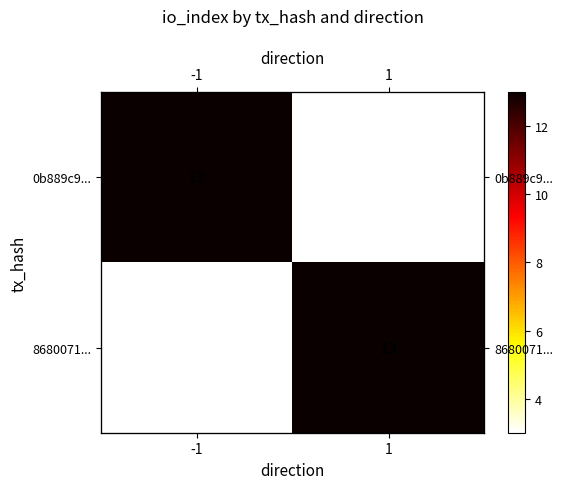

What is the total value across all series at 1?

16